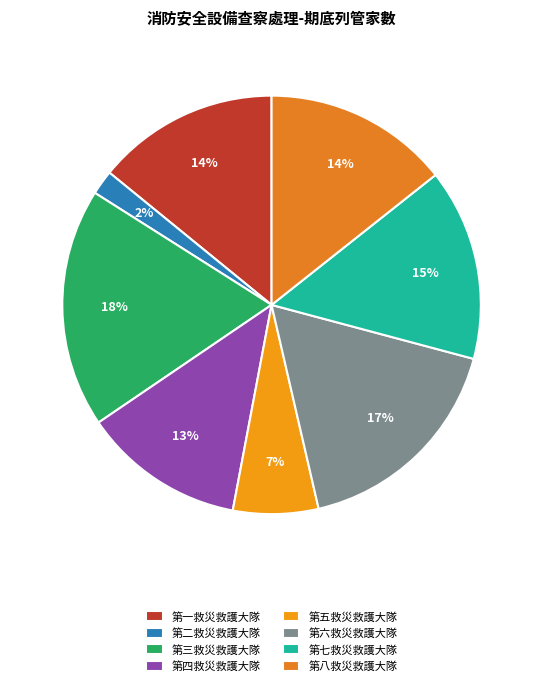

How many segments does this pie chart have?

8